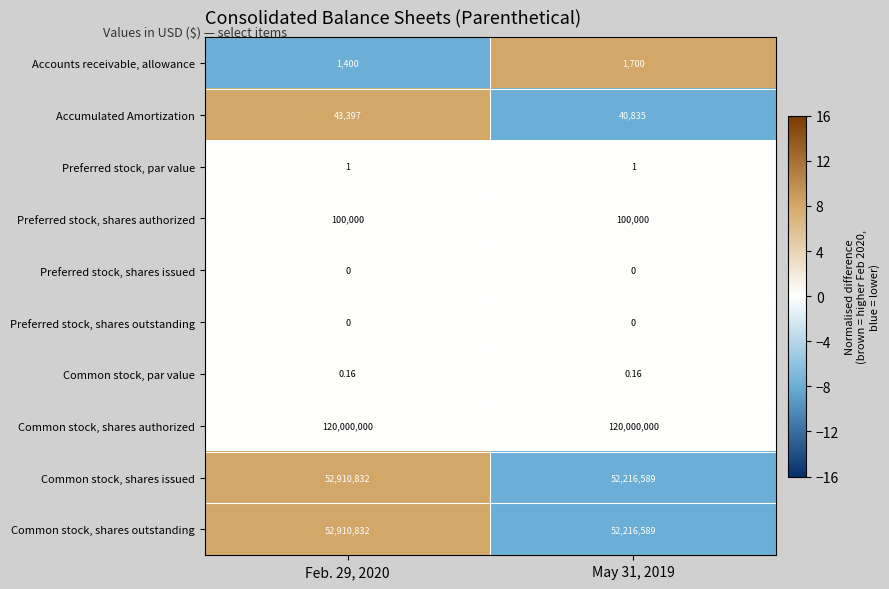

Is the value of Common stock, par value at Feb. 29, 2020 greater than the value of Common stock, shares issued at Feb. 29, 2020?

No